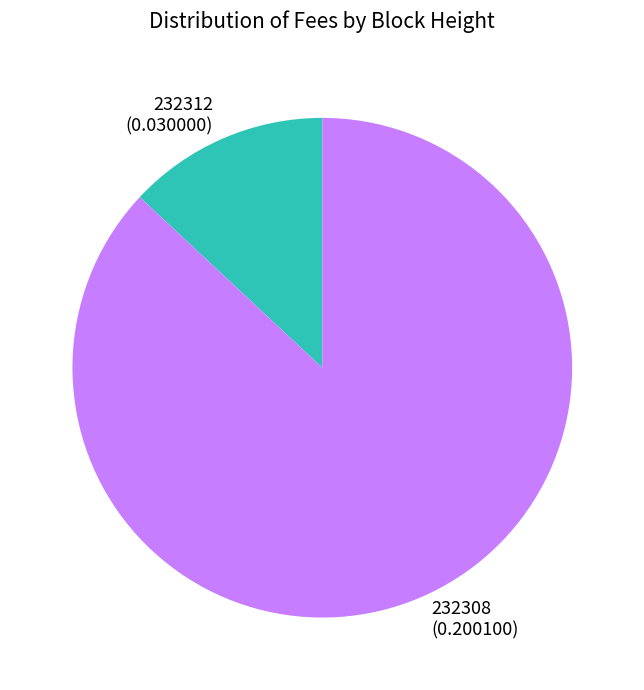

Is the sum of 232308 and 232312 greater than half?

Yes